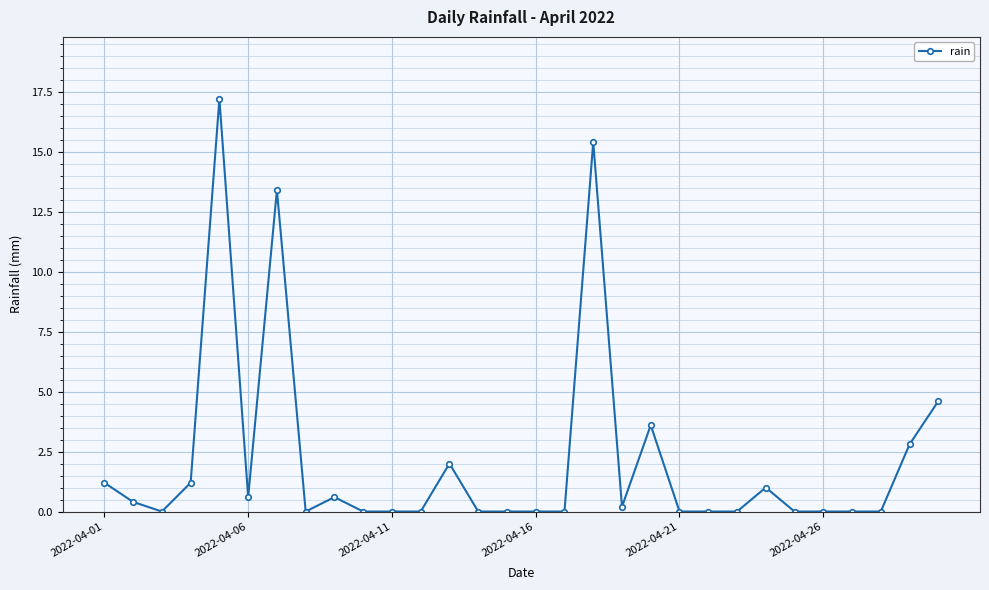

What is the value of the 7th point from the left?

13.4